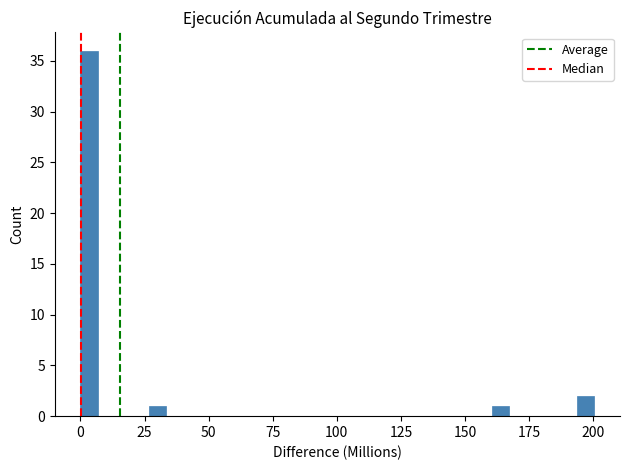

Around what value on the x-axis is the tallest bar? Give the approximate position of its centre, as read against the axis.

5